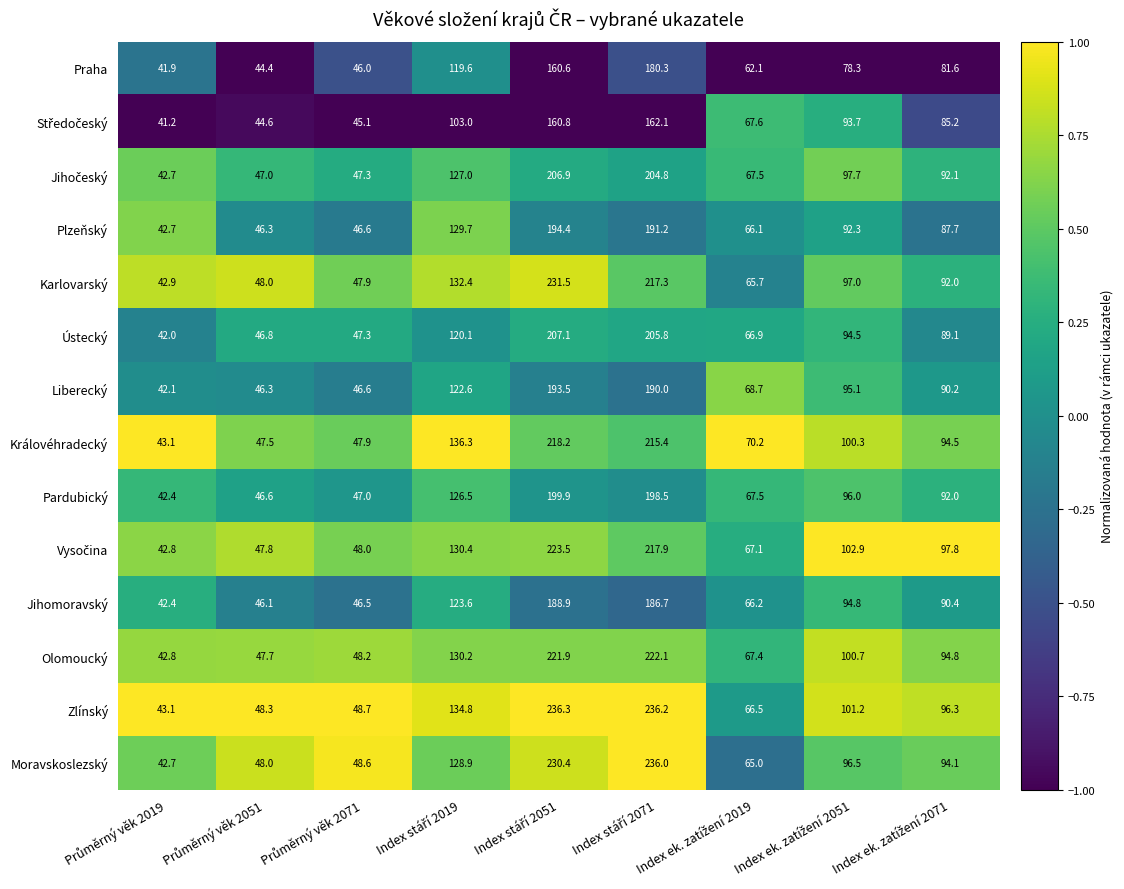

Which series has the largest total across all categories?

Zlínský